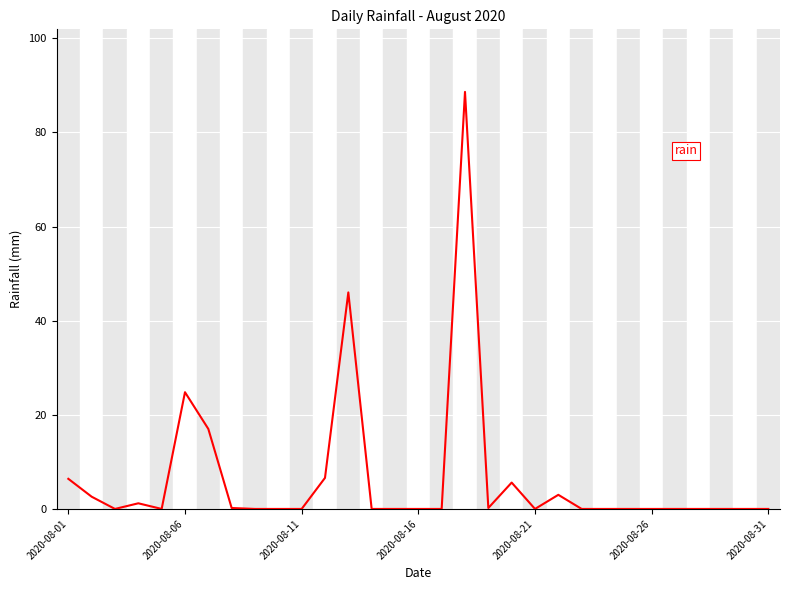

What is the greatest value displayed?

88.6